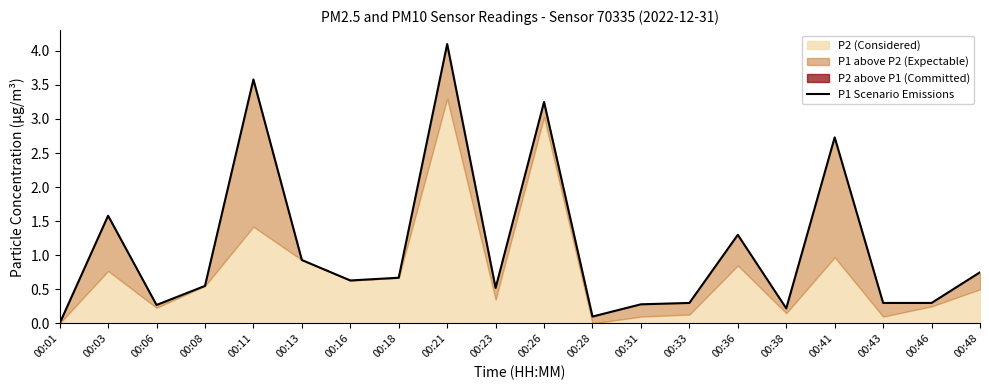

True or false: the data has more than 2 interior local peaks.

True